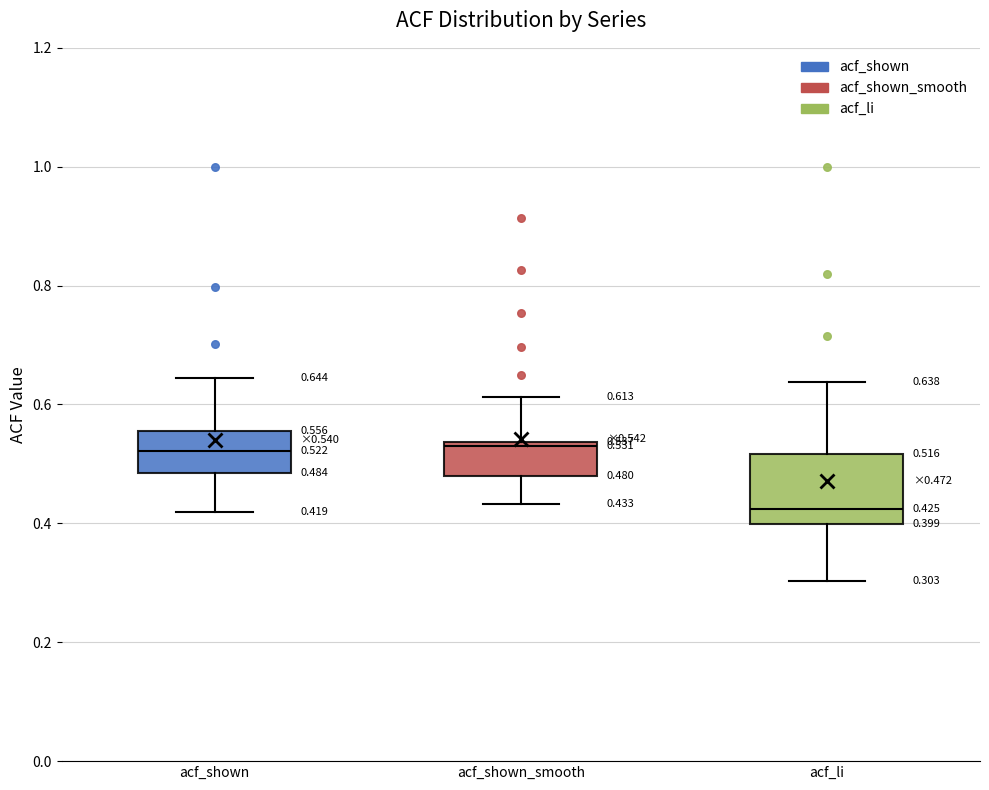

Comparing the boxes themselves (not the whiskers), which one is the tallest?

acf_li